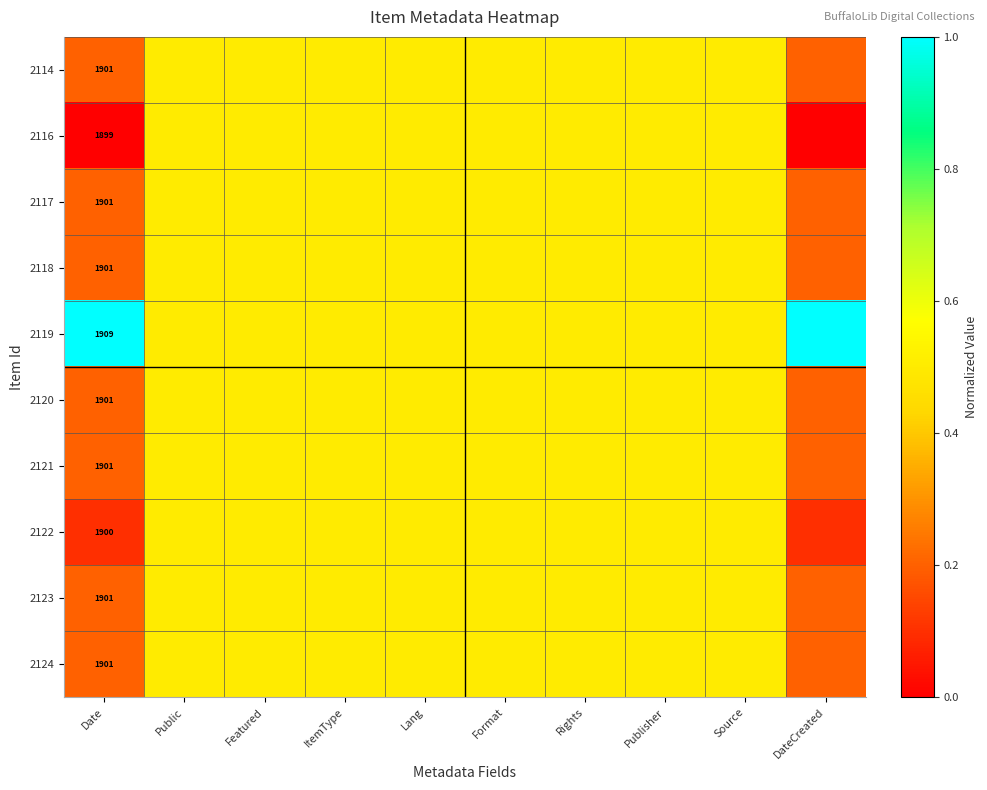

What is the difference between the maximum and minimum values in the 2121 series?

0.3